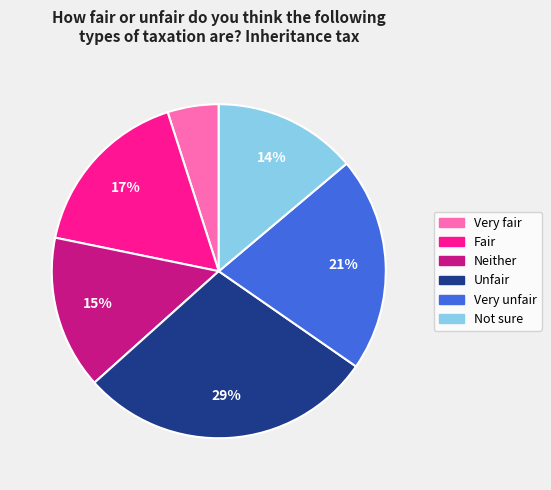

True or false: Not sure accounts for 9% of the total.

False